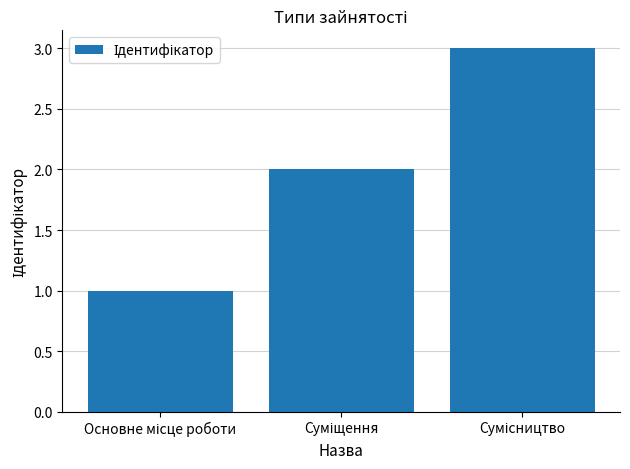

What is the sum of all values?

6